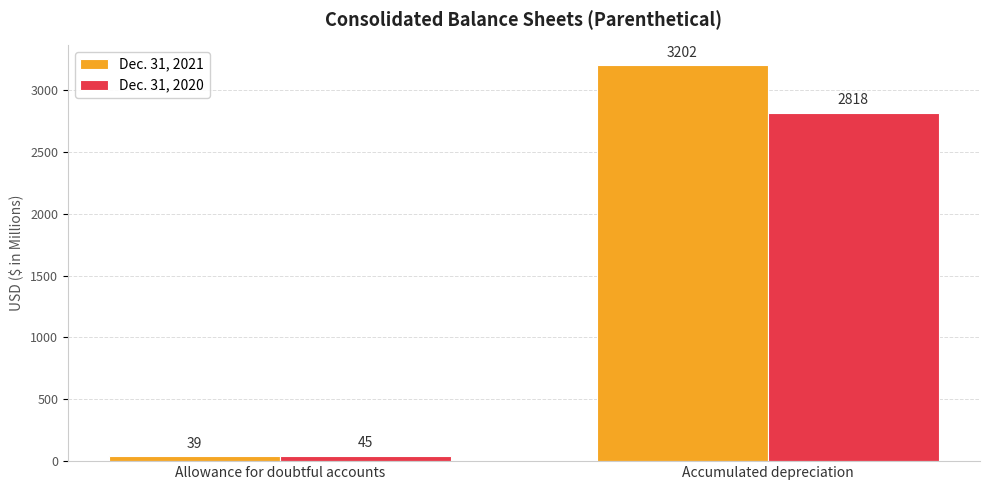

What is the sum of the Dec. 31, 2021 values at Allowance for doubtful accounts and Accumulated depreciation?

3241